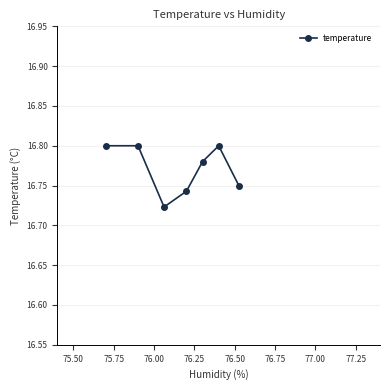

What is the sum of all values?

117.4